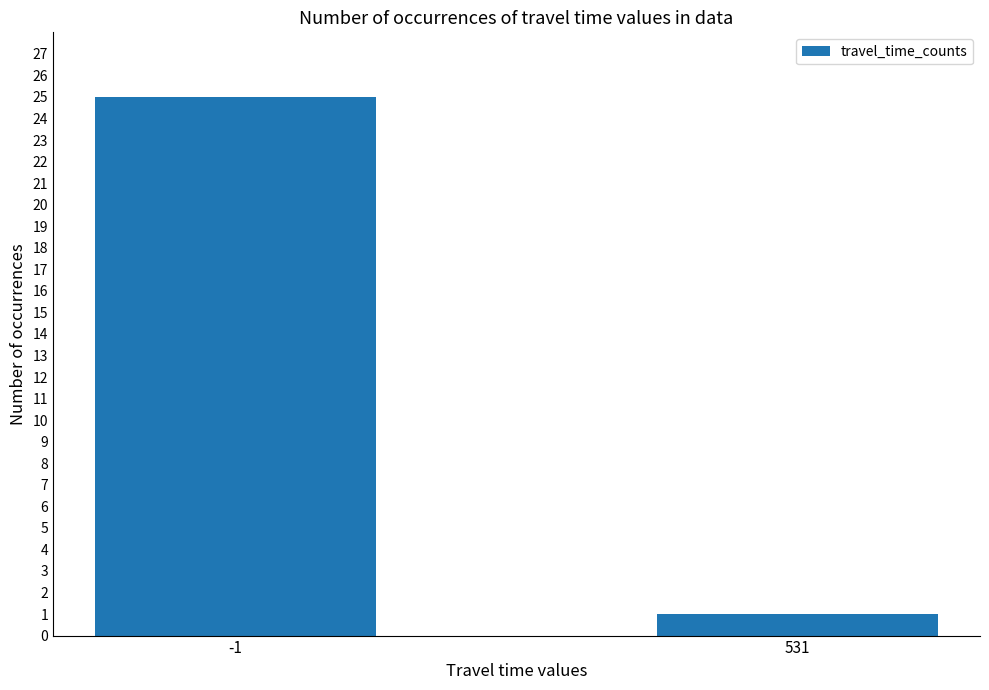

Reading left to right, transcribe all the data shown in this chart.

25	1